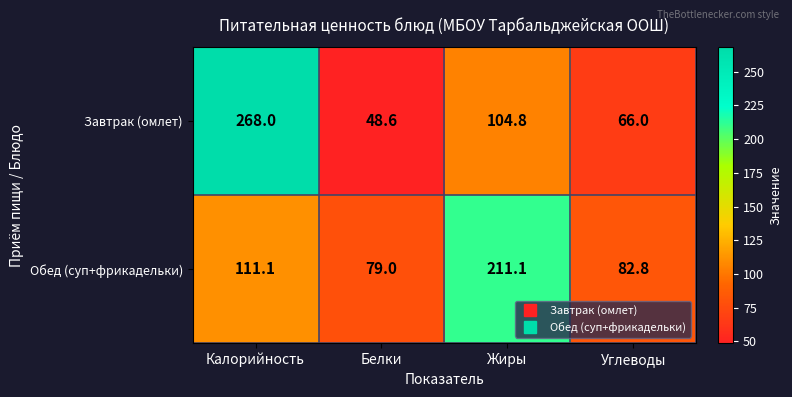

Reading left to right, extract all data points from this chart.

Завтрак (омлет): Калорийность=268.0	Белки=48.6	Жиры=104.8	Углеводы=66.0
Обед (суп+фрикадельки): Калорийность=111.1	Белки=79.0	Жиры=211.1	Углеводы=82.8